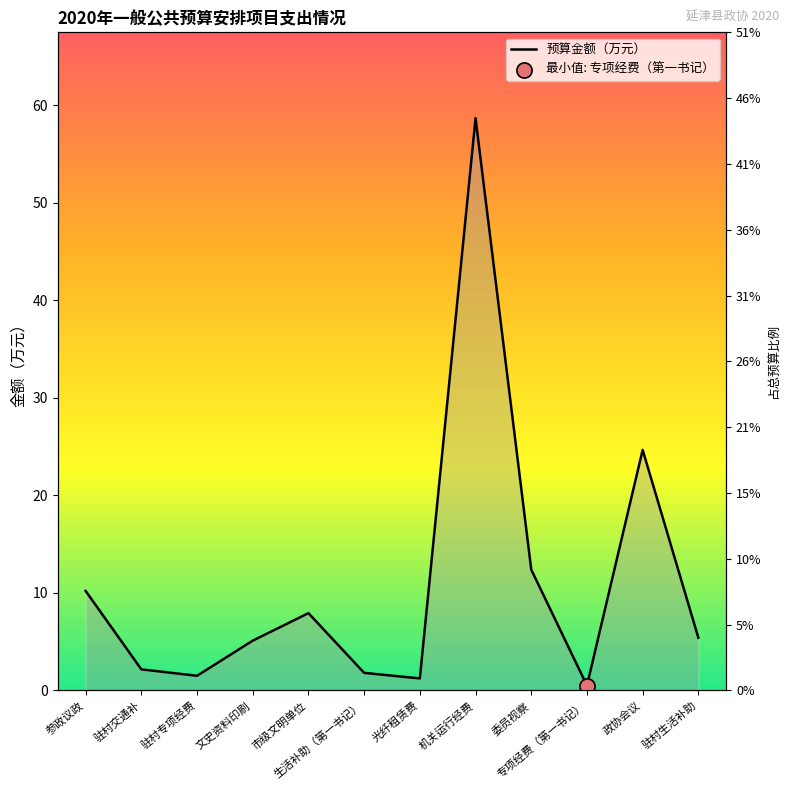

Approximately how many times larger is the value at 光纤租赁费 compared to 驻村生活补助?

0.2